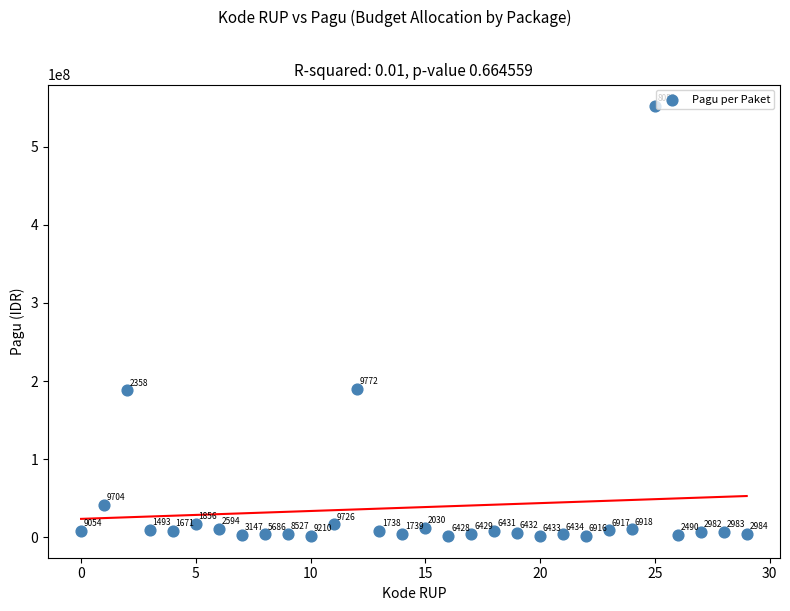

What Y value in the scatter plot is closest to 276657400?

189505000